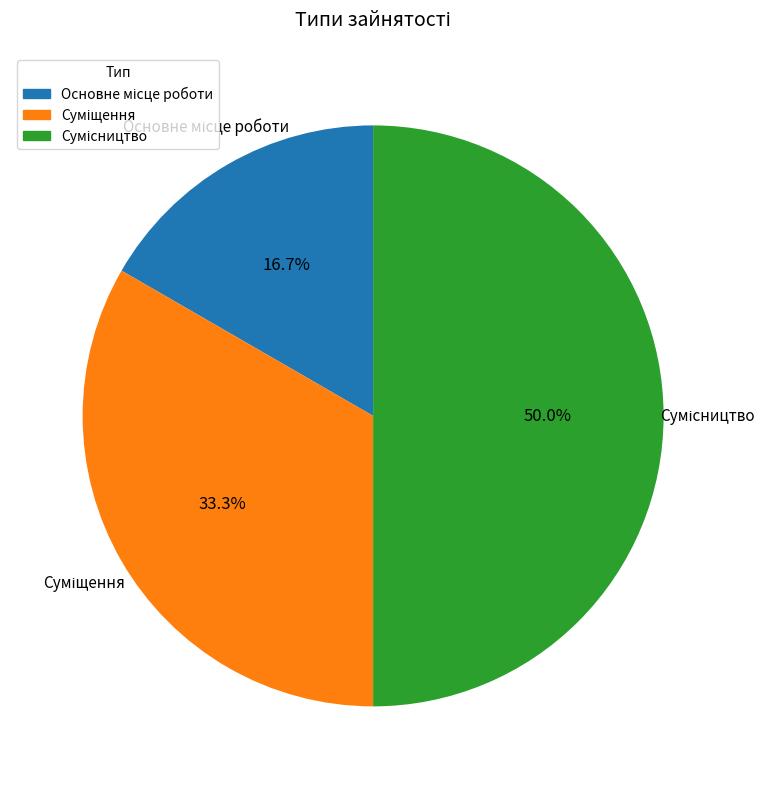

How many segments does this pie chart have?

3